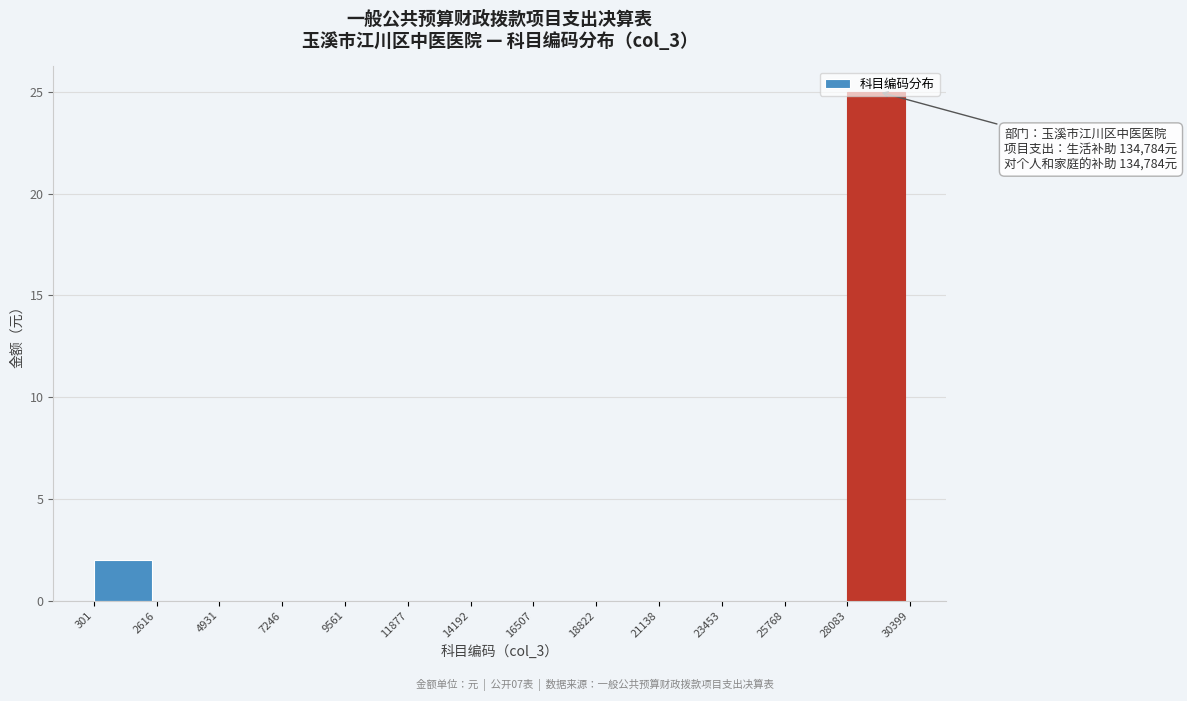

Over which range of the x-axis is the bar tallest?

28083 to 30399